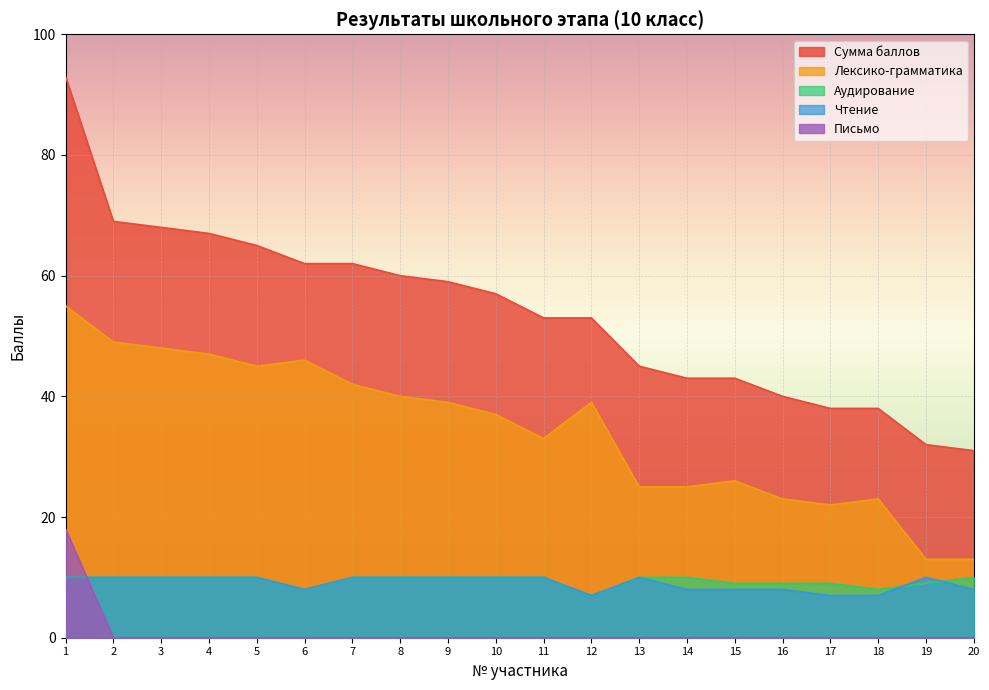

What is the maximum value for Чтение?

10